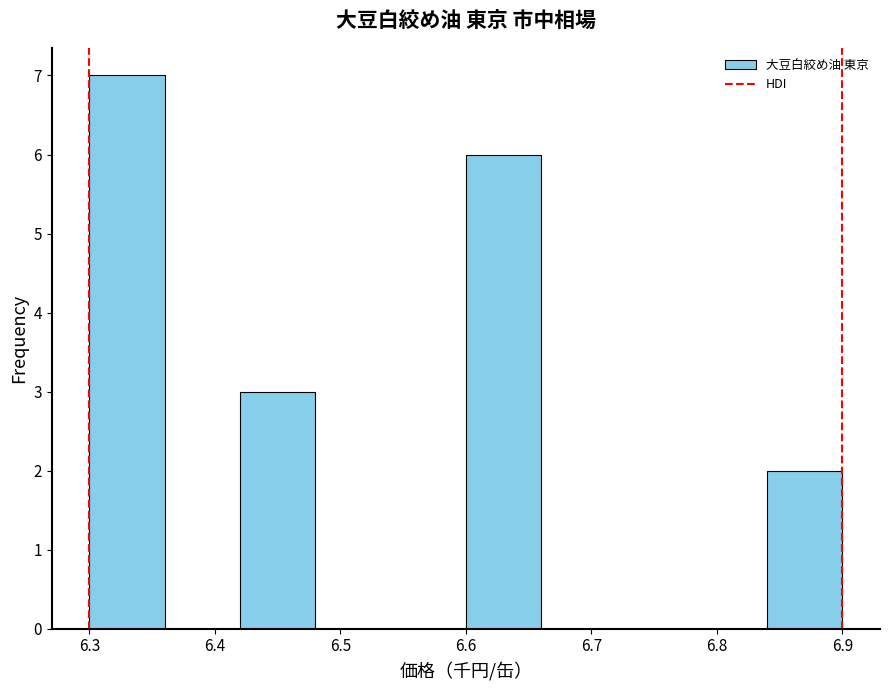

Reading left to right, transcribe this chart: for each bar, give the range it covers on the x-axis and its height. The values are not printed on the chart, so give them approximately, as read against the axis.

6.30 to 6.36: 7
6.36 to 6.42: 0
6.42 to 6.48: 3
6.48 to 6.54: 0
6.54 to 6.60: 0
6.60 to 6.66: 6
6.66 to 6.72: 0
6.72 to 6.78: 0
6.78 to 6.84: 0
6.84 to 6.90: 2